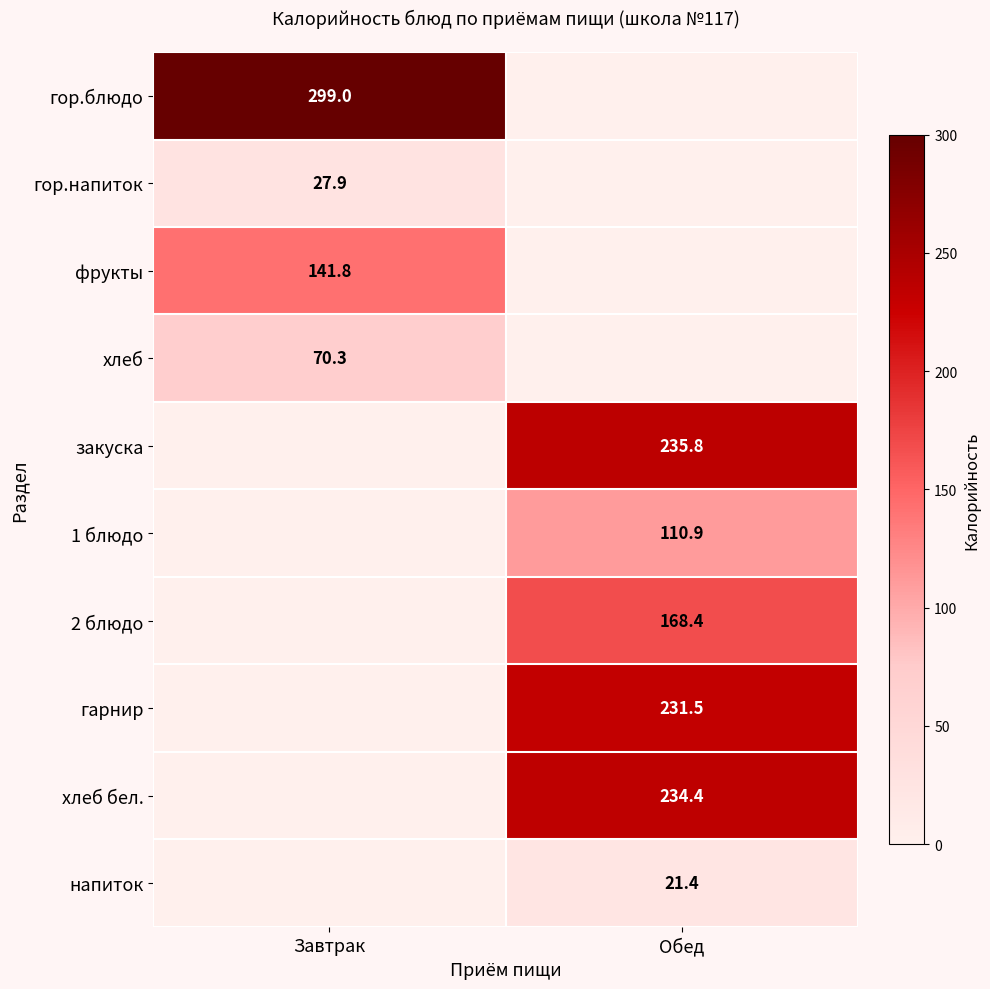

True or false: закуска has a value of 235.8 at Обед.

True